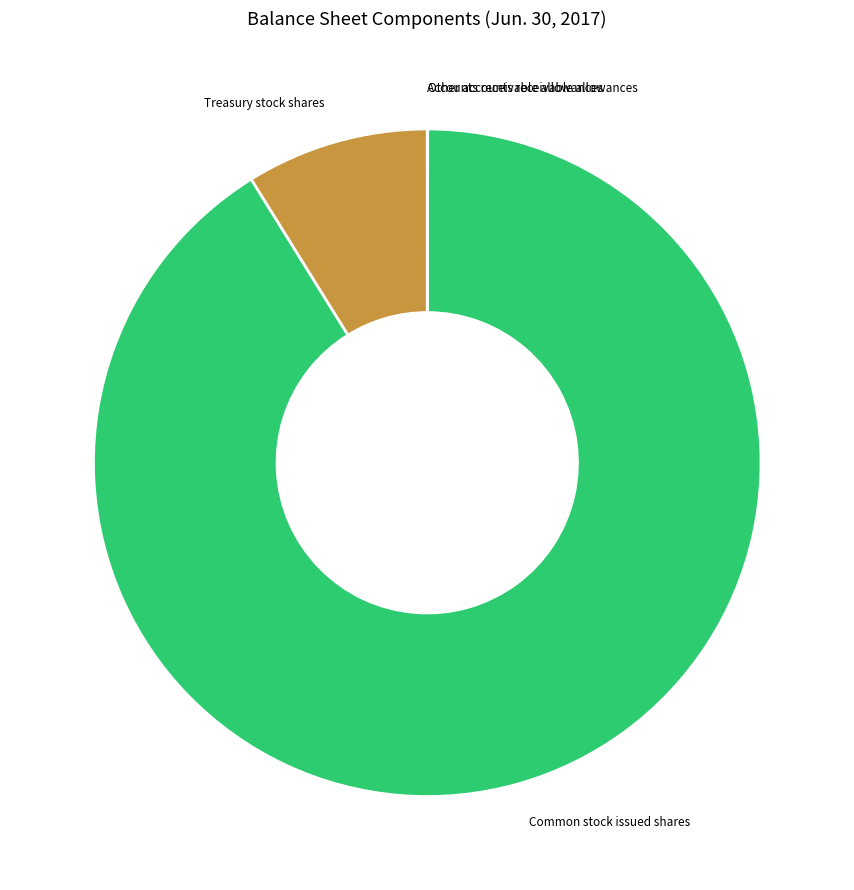

Which slice is the largest?

Common stock issued shares